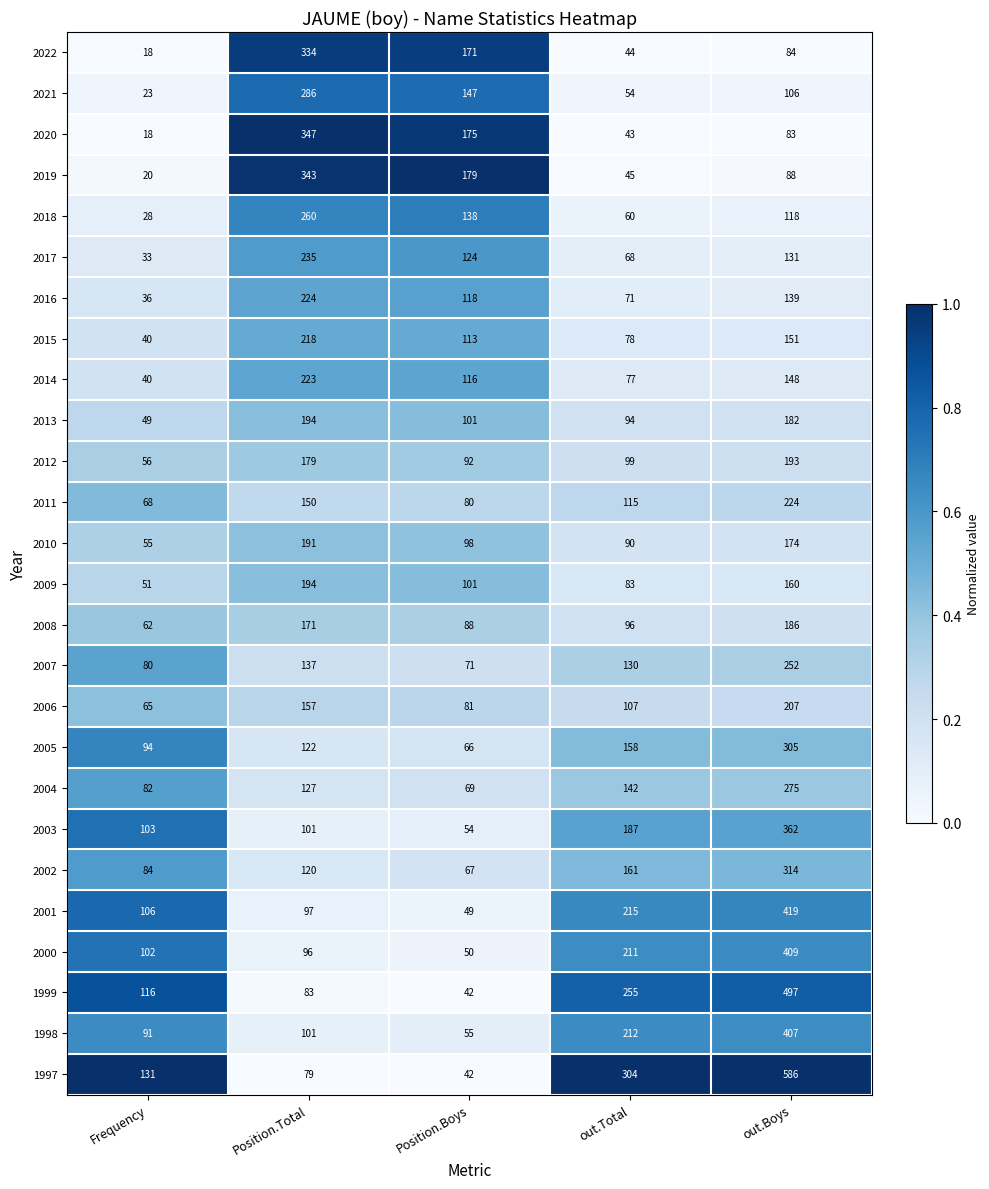

What is the difference between the highest and lowest values at Frequency?

113